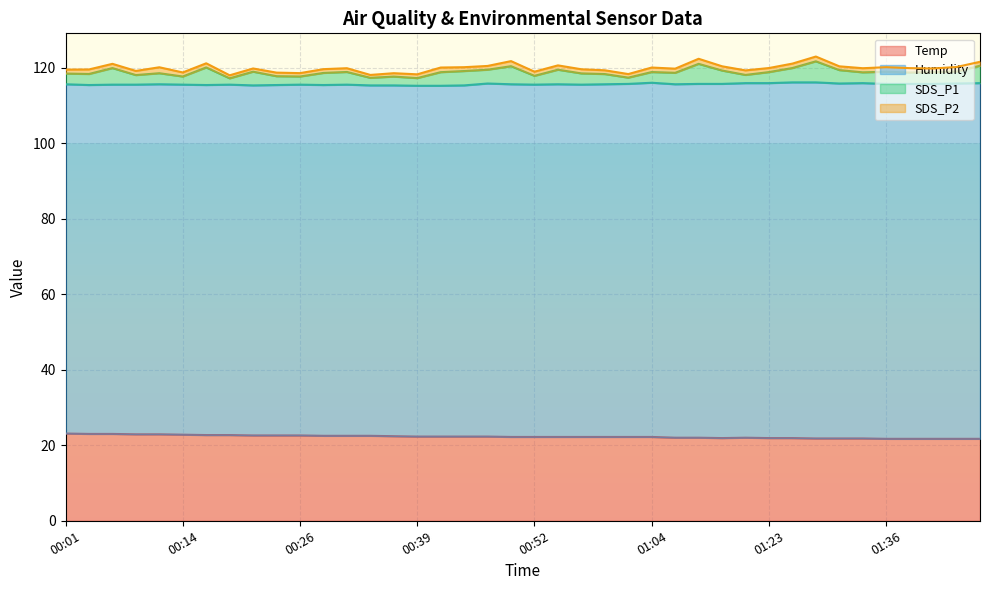

What is the difference between the highest and lowest values at 00:39?

91.9